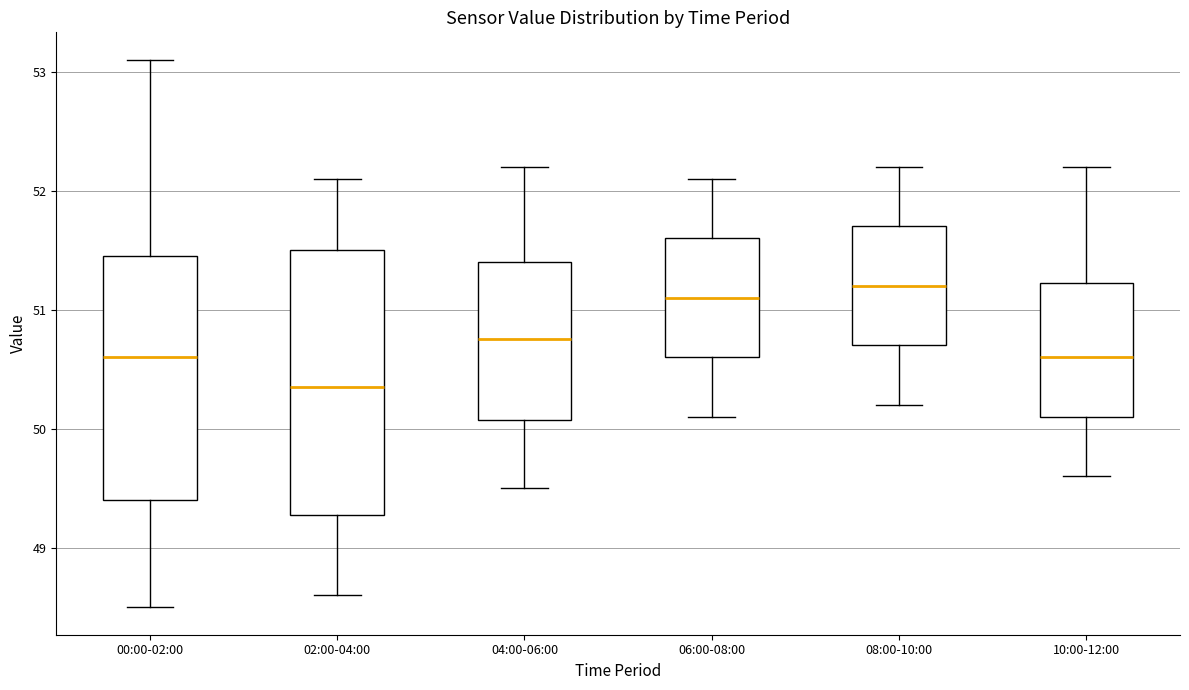

Reading left to right, transcribe this box plot: for each box, give where its median line is, the range the box spans, and where its two whiskers end, as read against the y-axis. The values are not printed on the chart, so give them approximately, as read against the axis.

00:00-02:00: median 50.6, box 49.4 to 51.5, whiskers 48.5 to 53.1
02:00-04:00: median 50.4, box 49.3 to 51.5, whiskers 48.6 to 52.1
04:00-06:00: median 50.8, box 50.1 to 51.4, whiskers 49.5 to 52.2
06:00-08:00: median 51.1, box 50.6 to 51.6, whiskers 50.1 to 52.1
08:00-10:00: median 51.2, box 50.7 to 51.7, whiskers 50.2 to 52.2
10:00-12:00: median 50.6, box 50.1 to 51.2, whiskers 49.6 to 52.2